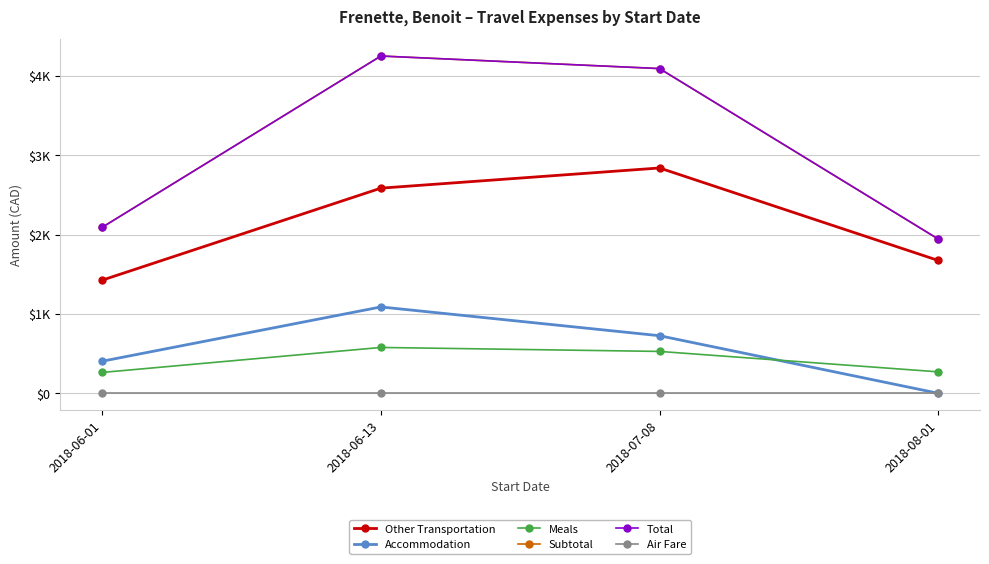

Is this an area chart (filled region under the line)?

No